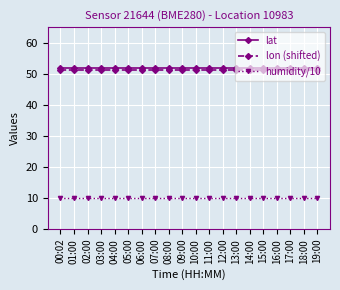

Count the number of categories in the chart.

20